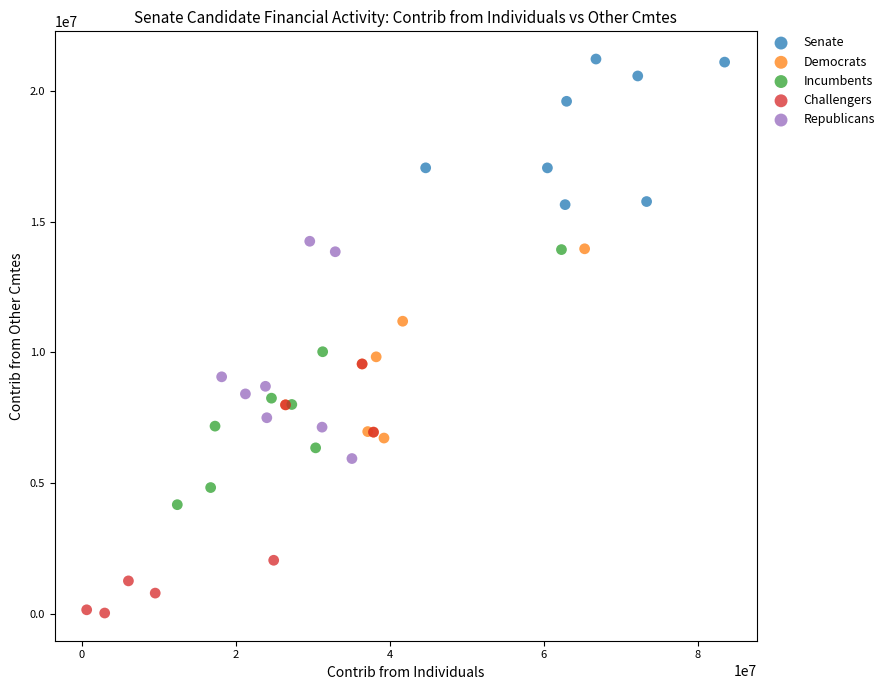

Which series contains the highest Y value?

Senate